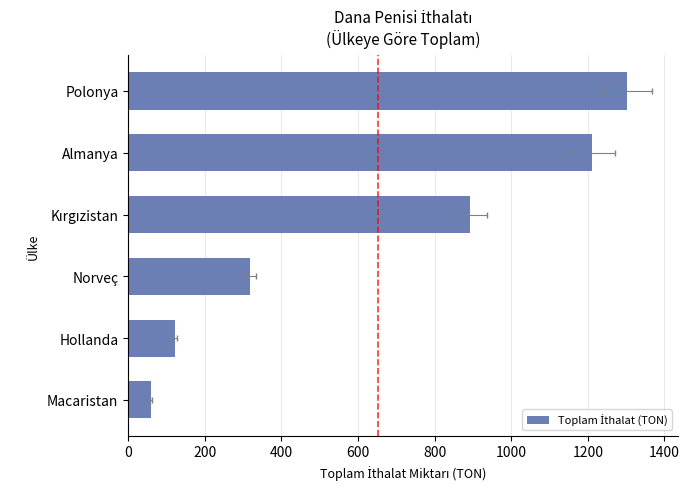

What is the sum of the values at Polonya and Hollanda?

1423.9